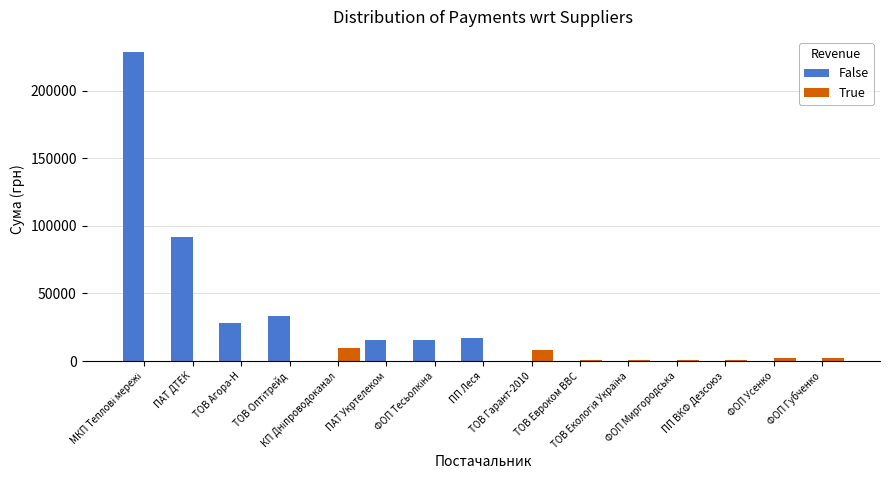

What is the maximum value shown in the chart?

228265.8